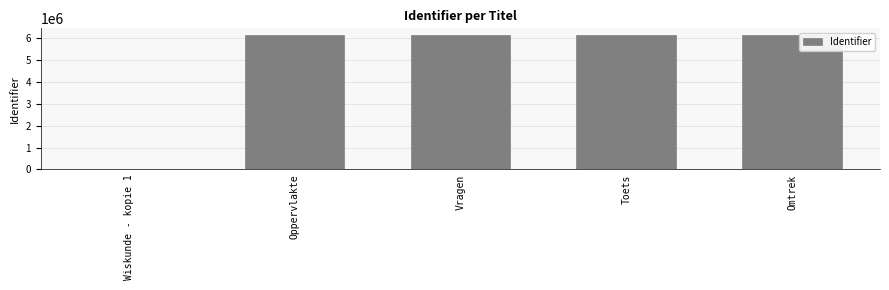

At which label is the value closest to 3073027?

Oppervlakte